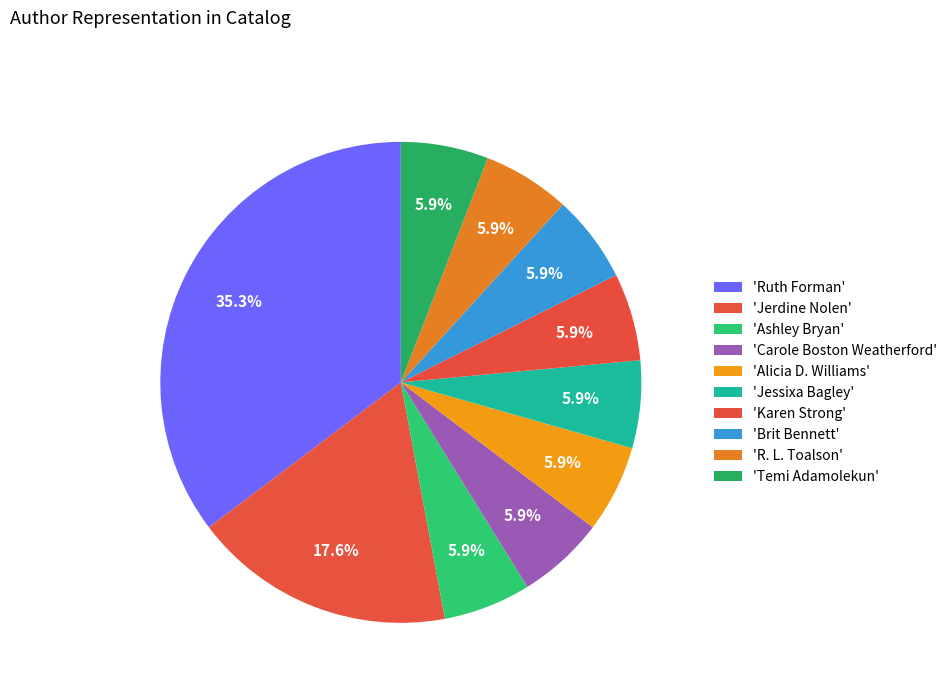

Which category has the biggest portion of the pie?

Ruth Forman